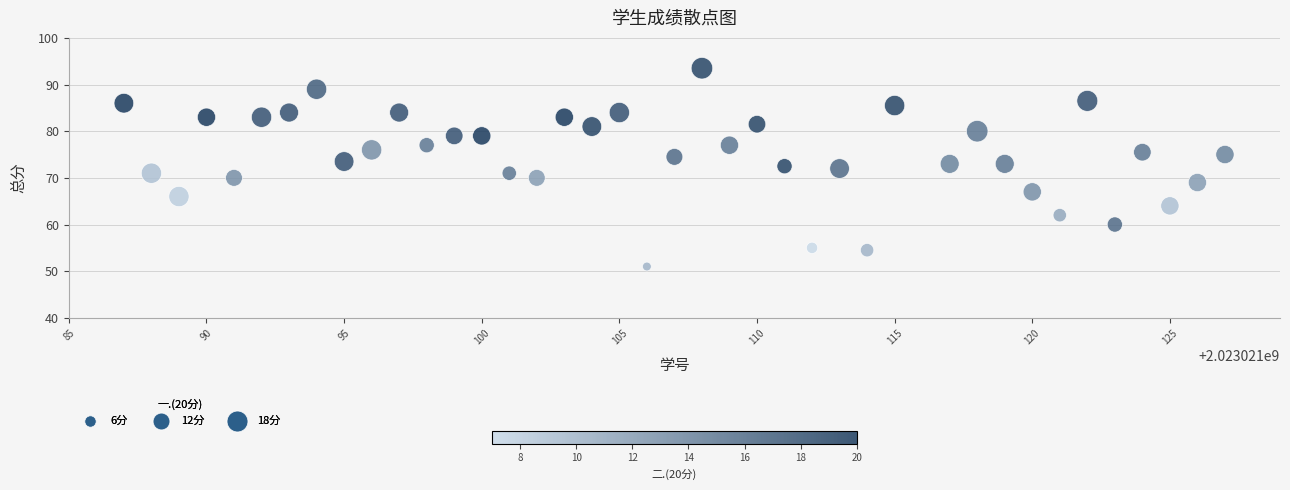

What is the range of X values (max minus min)?

40.0